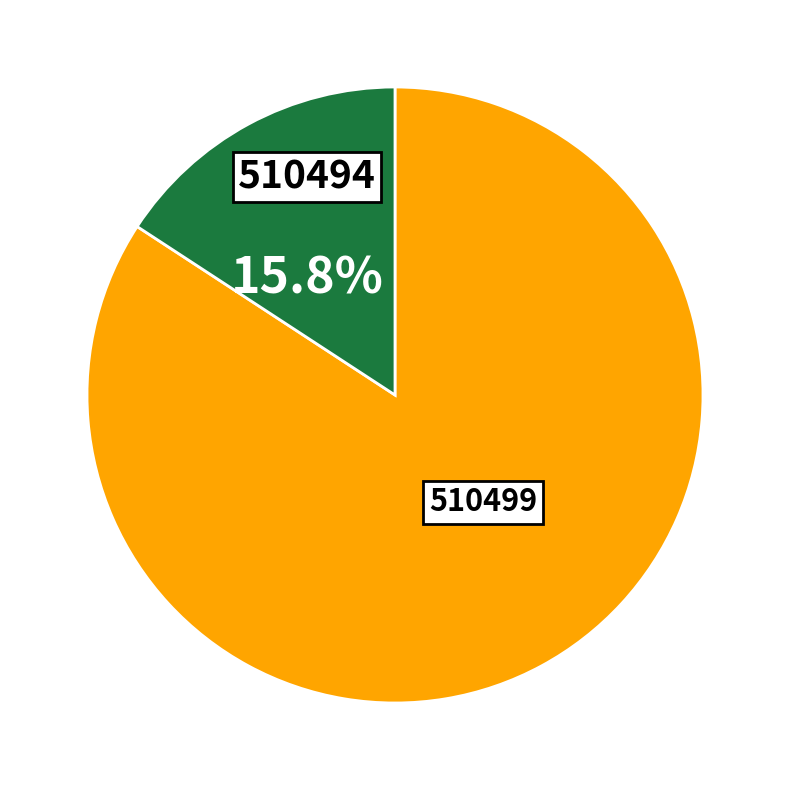

Which has a higher value, 510494 or 510499?

510499